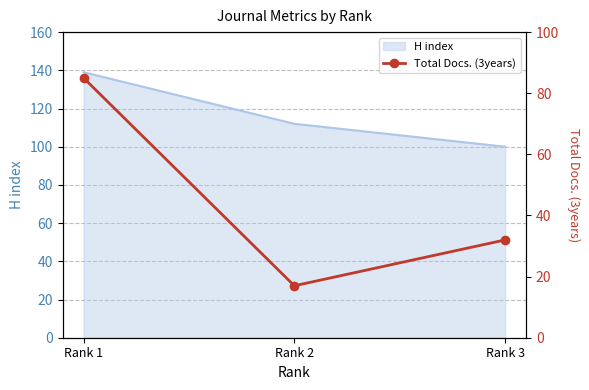

Which category has the lowest value in the H index series?

Rank 3